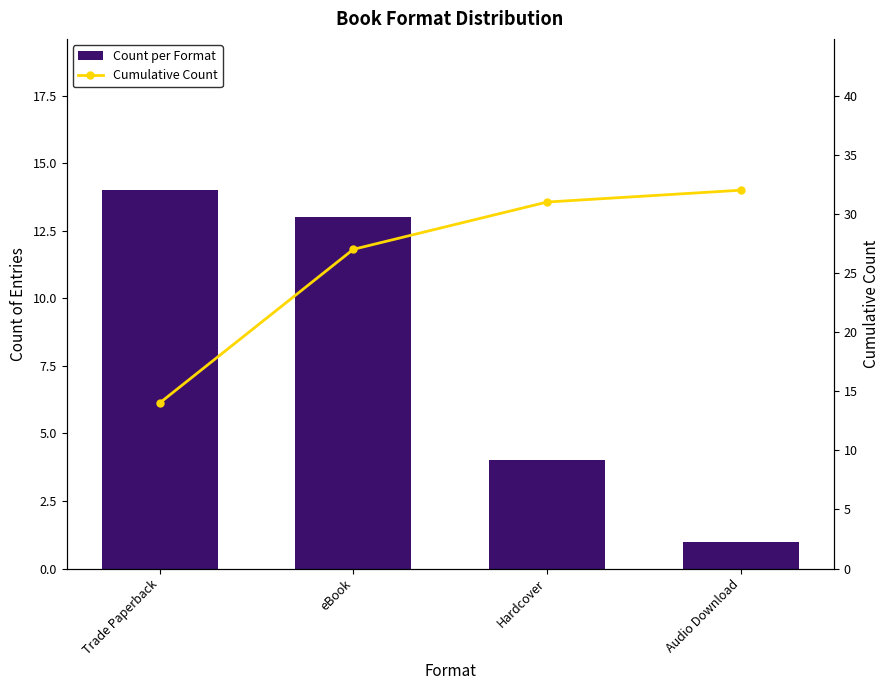

Is it true that Cumulative Count equals 12 at eBook?

False